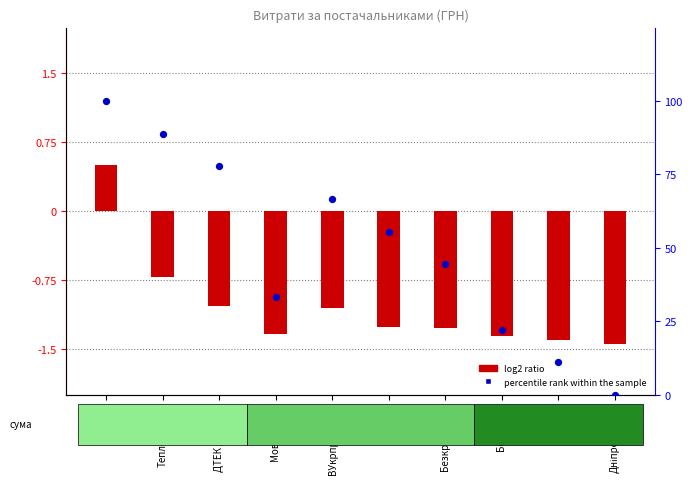

Which series has the largest Y range (max minus min)?

percentile rank within the sample